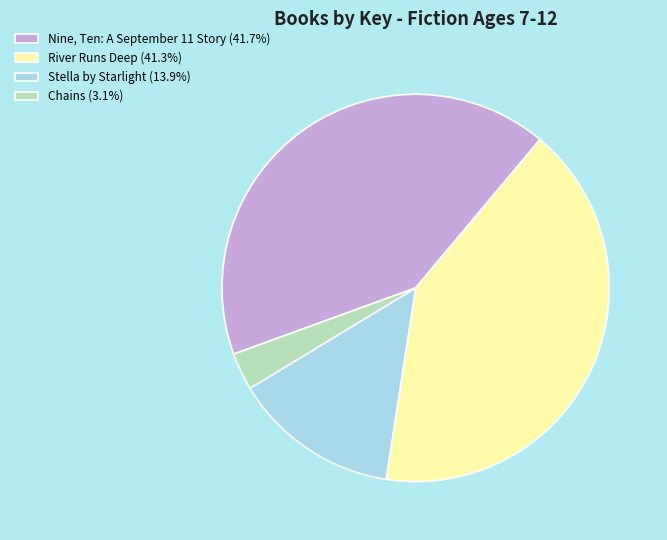

Count the number of slices in the pie.

4